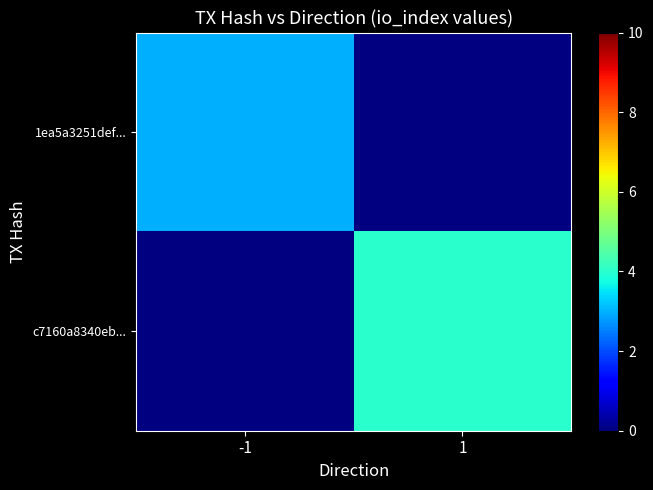

At how many categories does at least one series exceed 3?

1